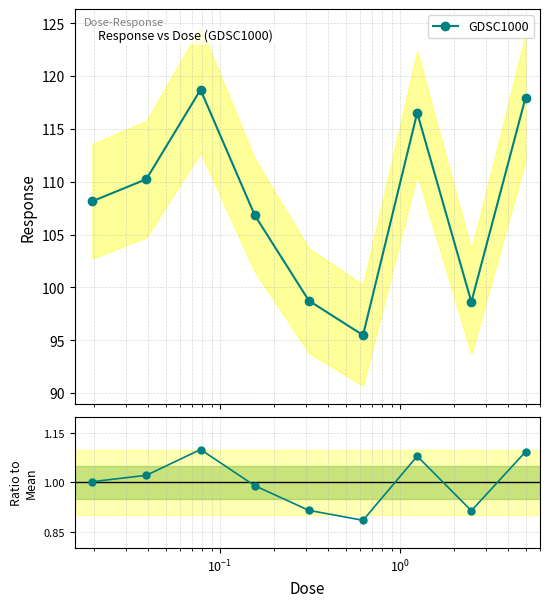

How many data points does each series have?

9